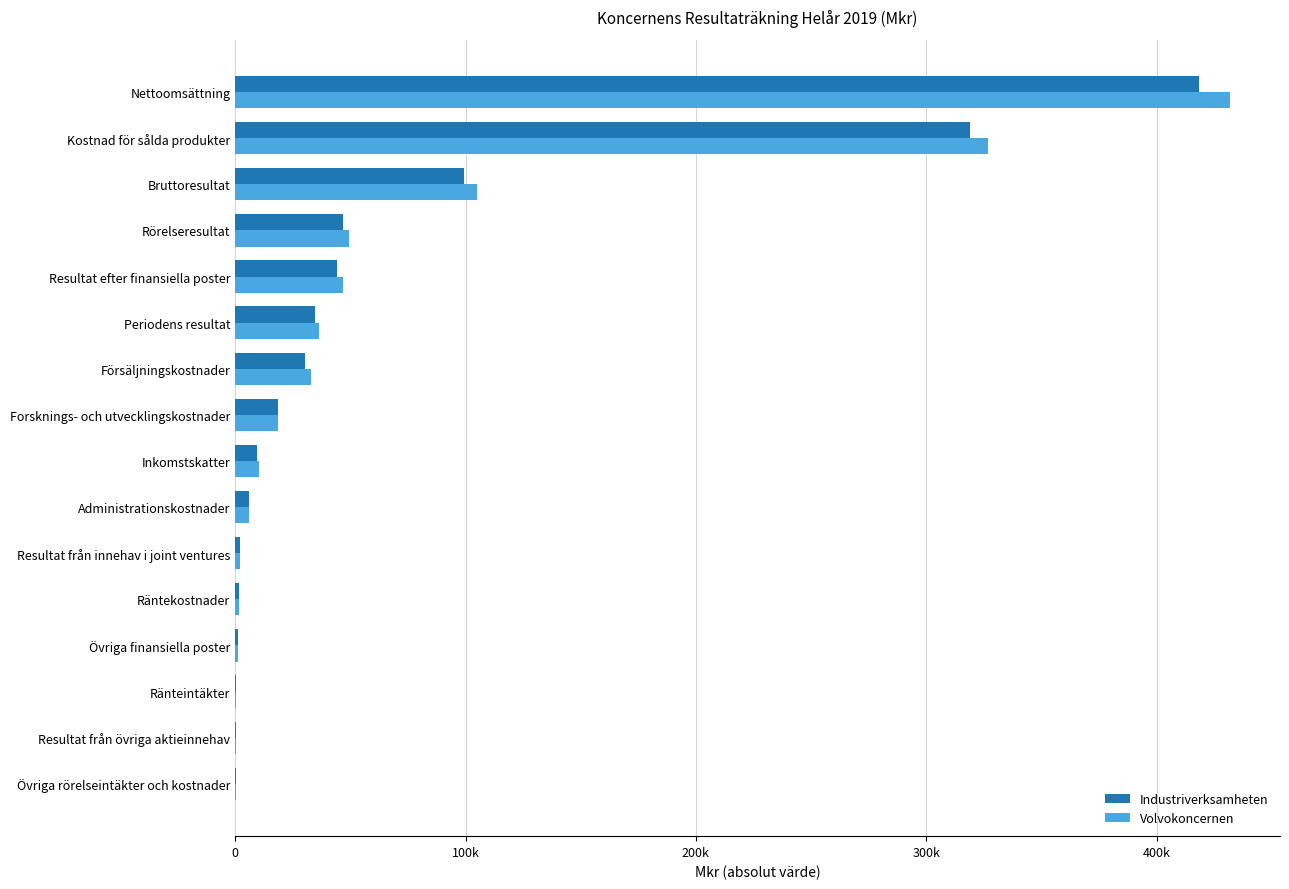

What are all the series names shown in the legend?

Industriverksamheten, Volvokoncernen